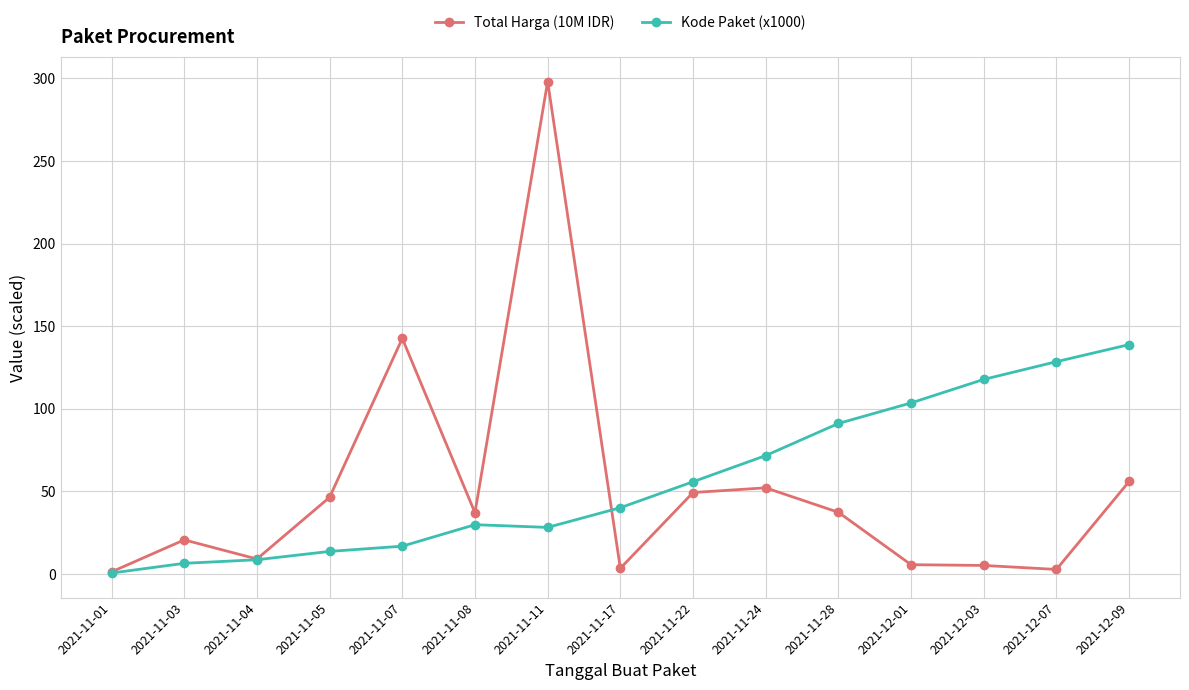

True or false: Total Harga (10M IDR) has a value of 5.6 at 2021-12-01.

True